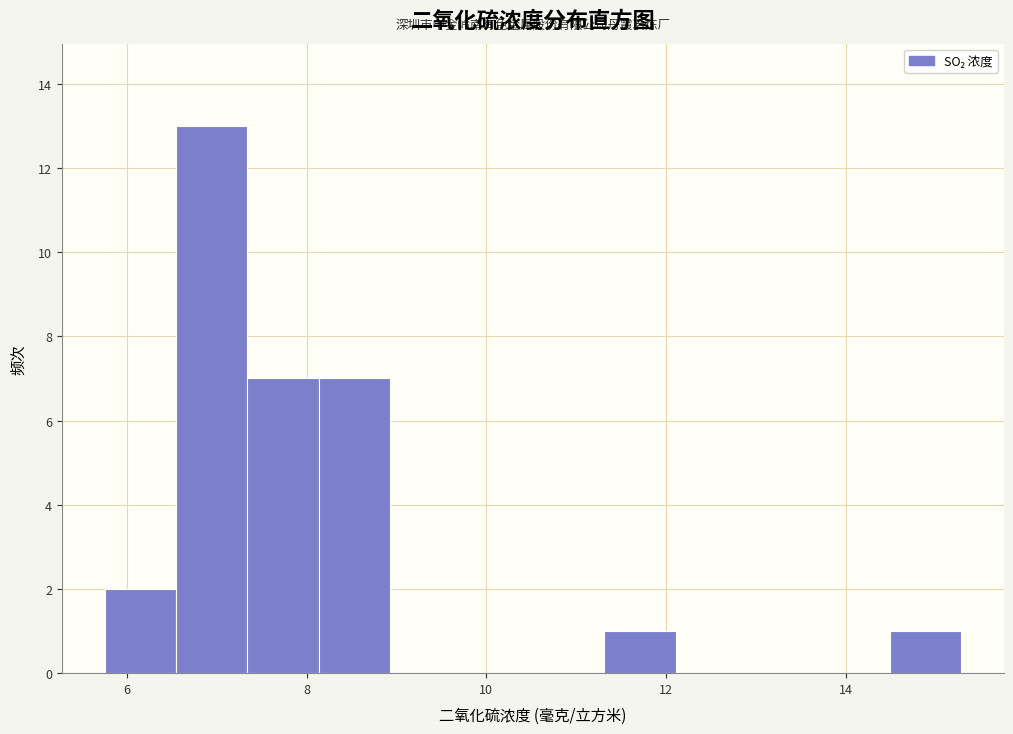

Read against the x-axis, roughly where is the centre of the tallest bar?

7.0